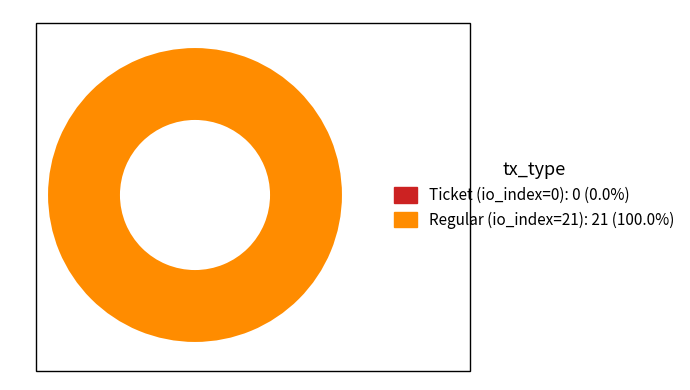

What is the change in value from Ticket (io_index=0) to Regular (io_index=21)?

+21